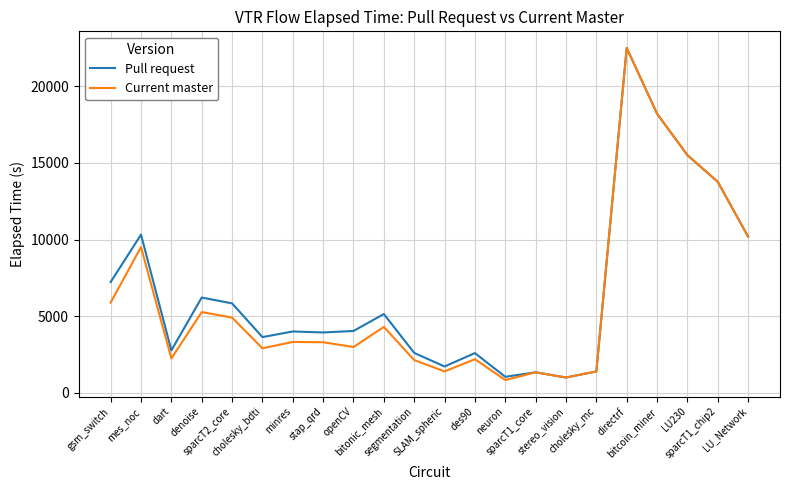

What is the minimum value shown in the chart?

825.6